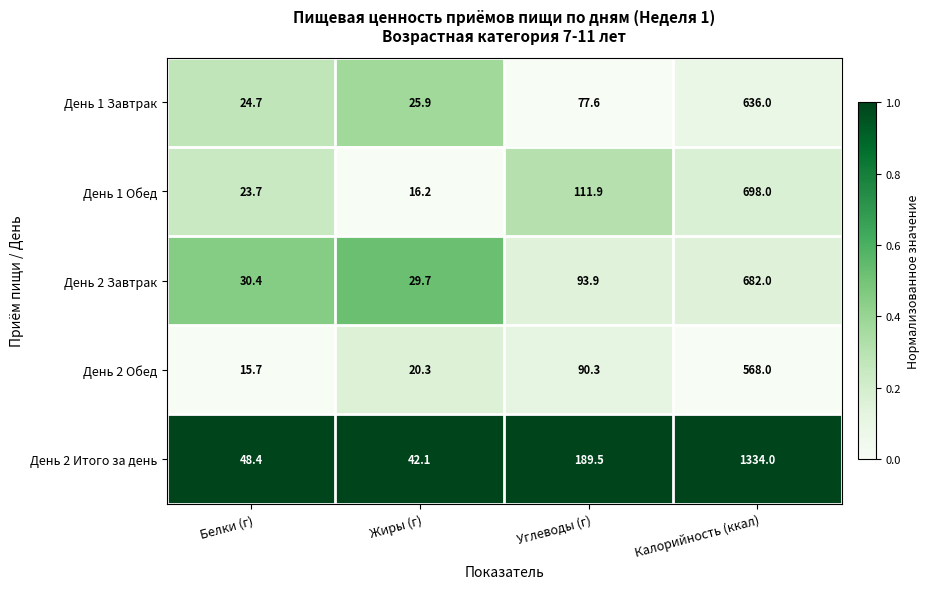

At Жиры (г), list the series in order from smallest to largest.

День 1 Обед, День 2 Обед, День 1 Завтрак, День 2 Завтрак, День 2 Итого за день